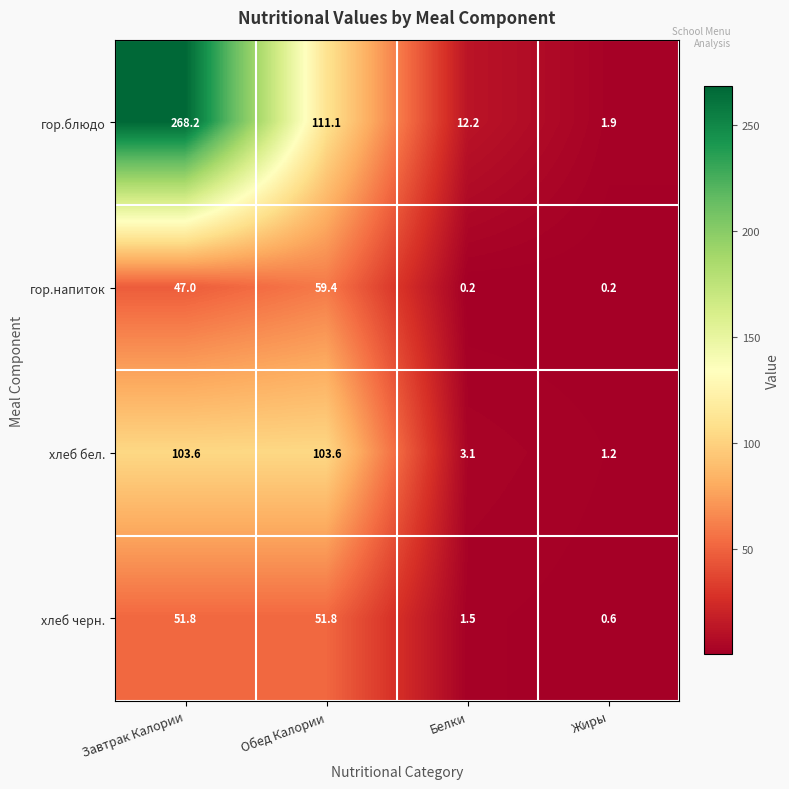

What is the spread (max minus min) of values at Белки?

12.0